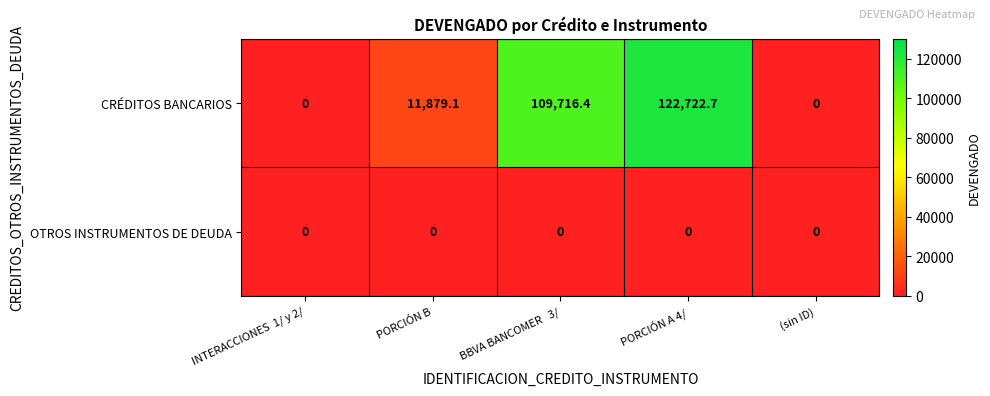

Reading left to right, list all the values displayed in this chart.

CRÉDITOS BANCARIOS: INTERACCIONES  1/ y 2/=0.0	PORCIÓN B=11879.1	BBVA BANCOMER   3/=109716.4	PORCIÓN A 4/=122722.7	(sin ID)=0.0
OTROS INSTRUMENTOS DE DEUDA: INTERACCIONES  1/ y 2/=0.0	PORCIÓN B=0.0	BBVA BANCOMER   3/=0.0	PORCIÓN A 4/=0.0	(sin ID)=0.0